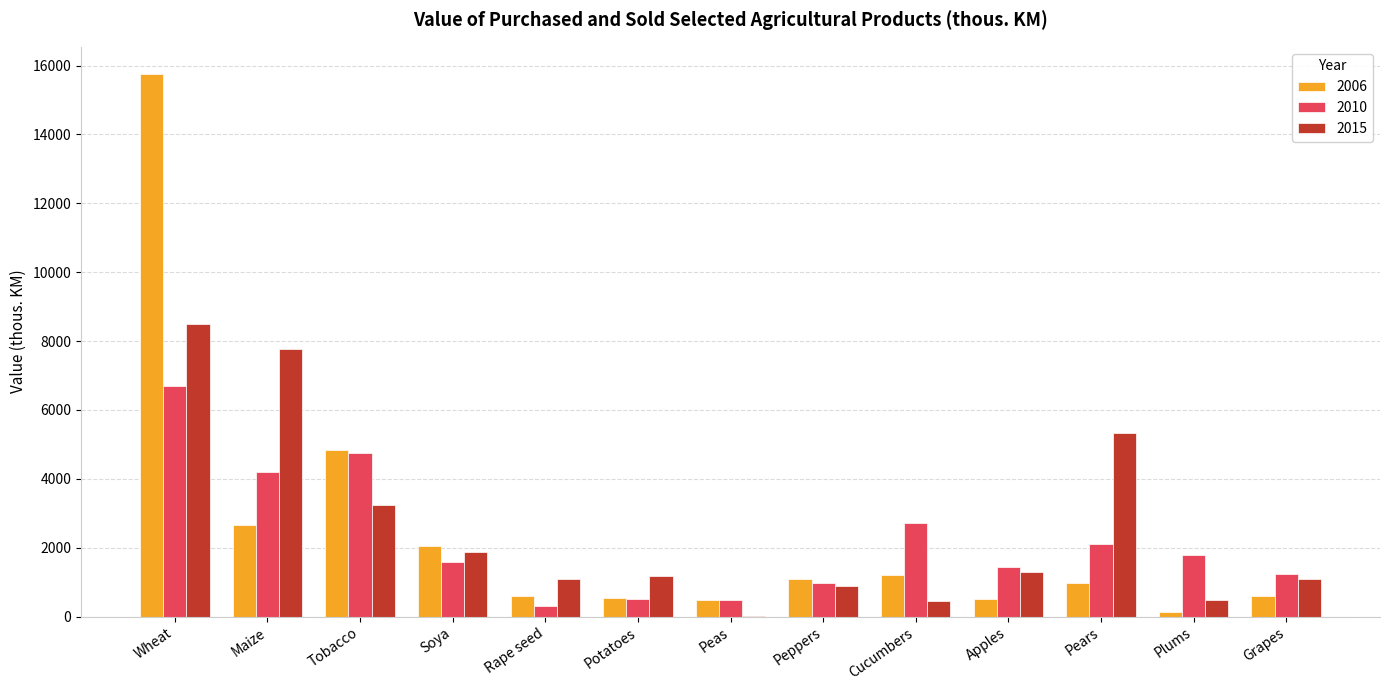

The 2015 series shows 435 at Rape seed. True or false?

False